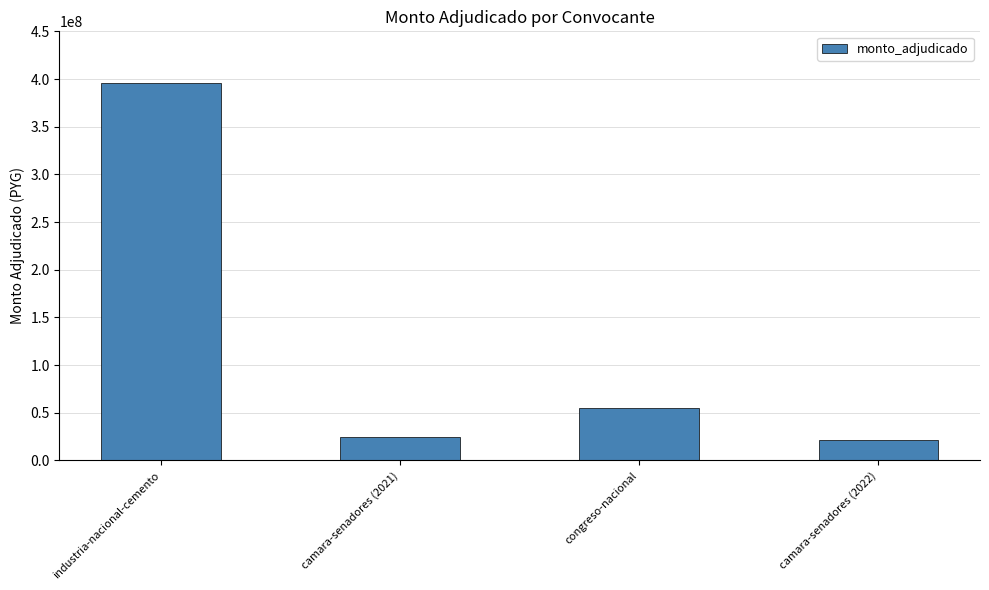

Reading right to left, transcribe all the data shown in this chart.

camara-senadores (2022)=22000000	congreso-nacional=55000000	camara-senadores (2021)=25000000	industria-nacional-cemento=395472000